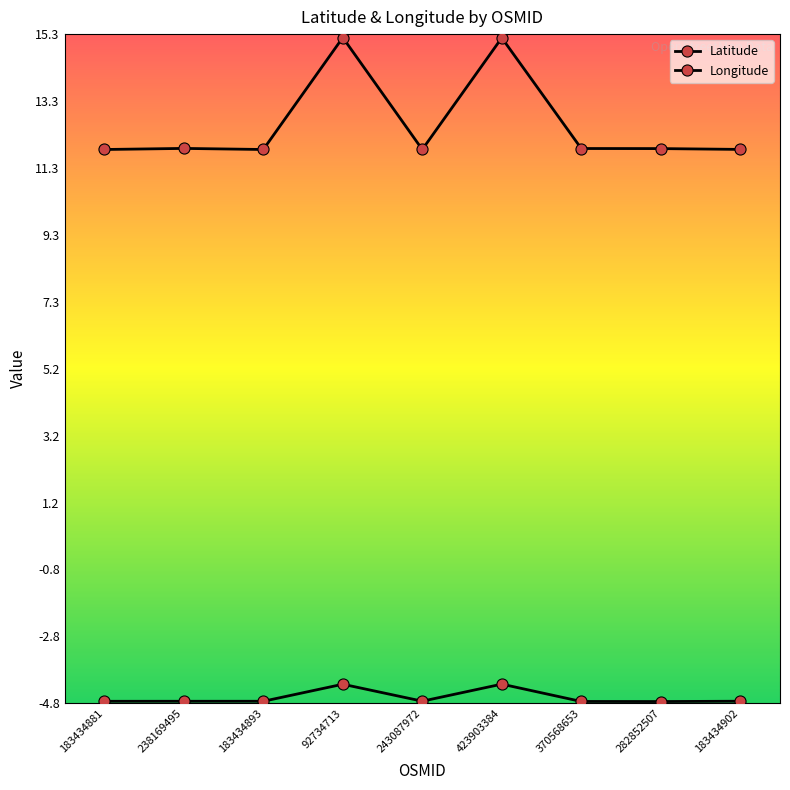

How many lines are shown in the chart?

2